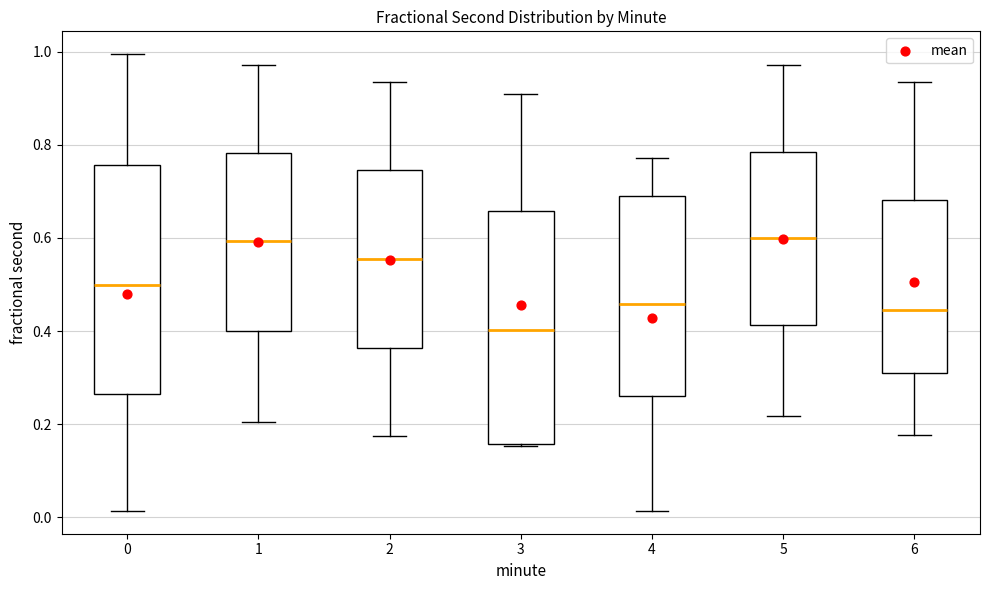

Which box's median line is the lowest?

3